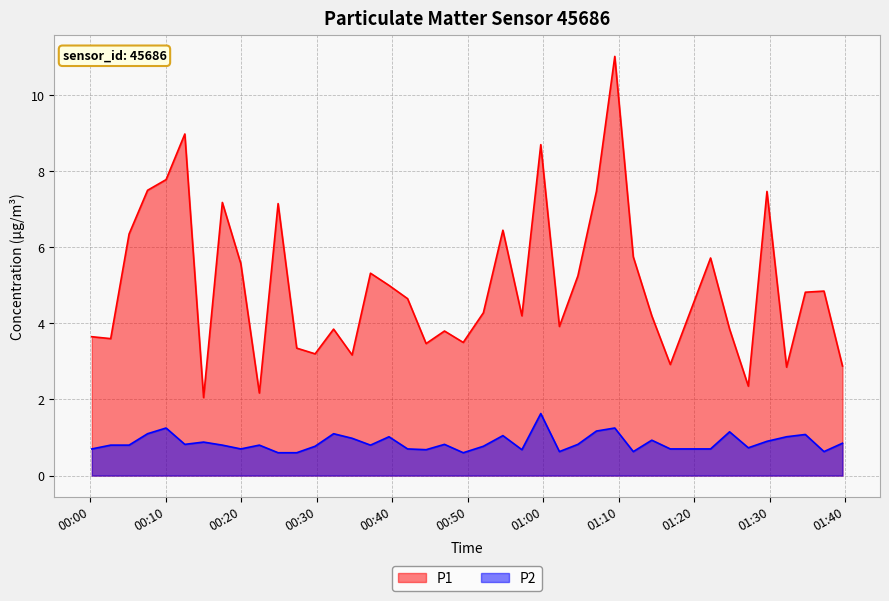

How many lines are shown in the chart?

2